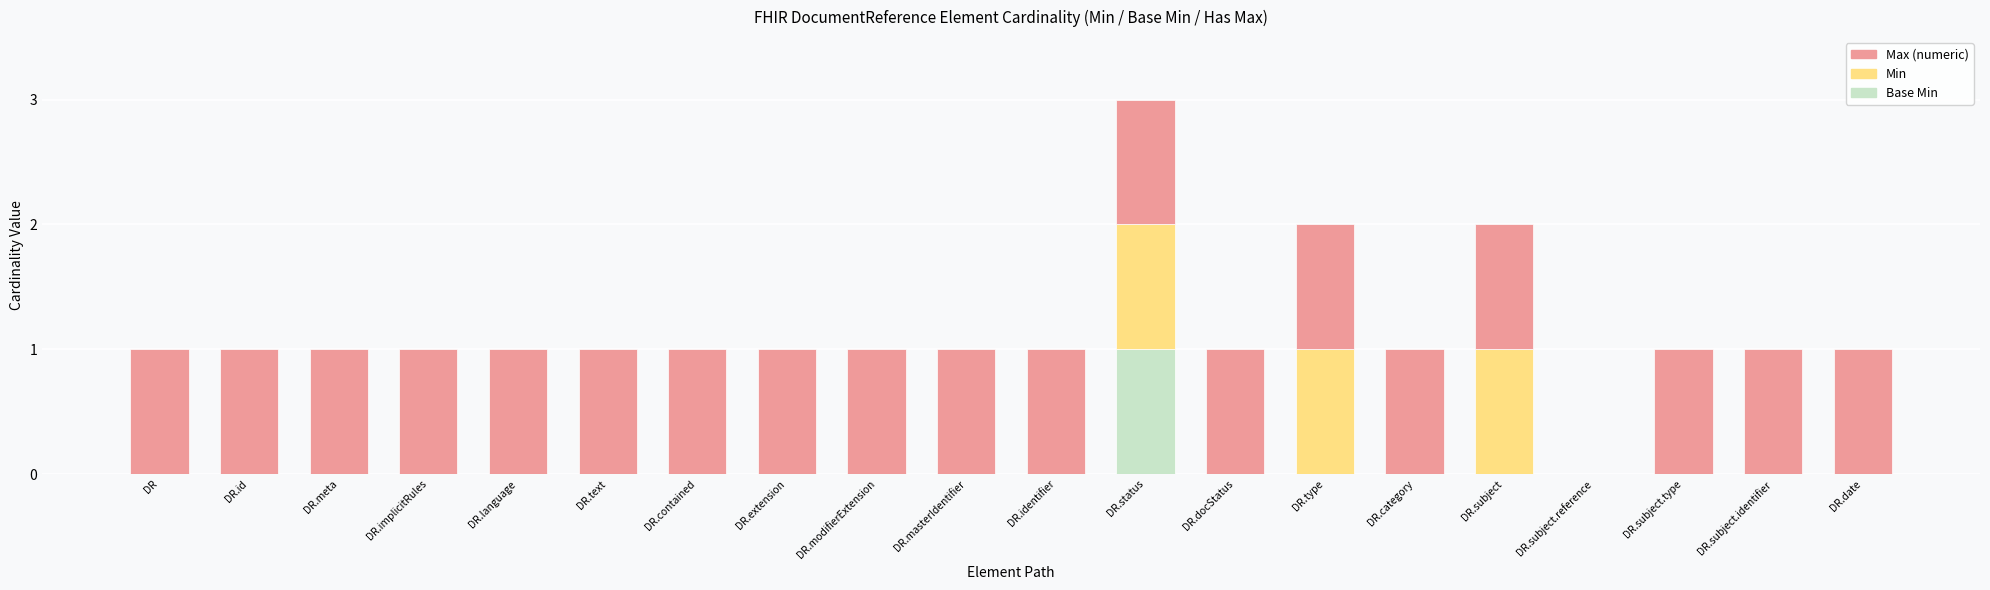

At which category is the sum across all series the highest?

DR.status